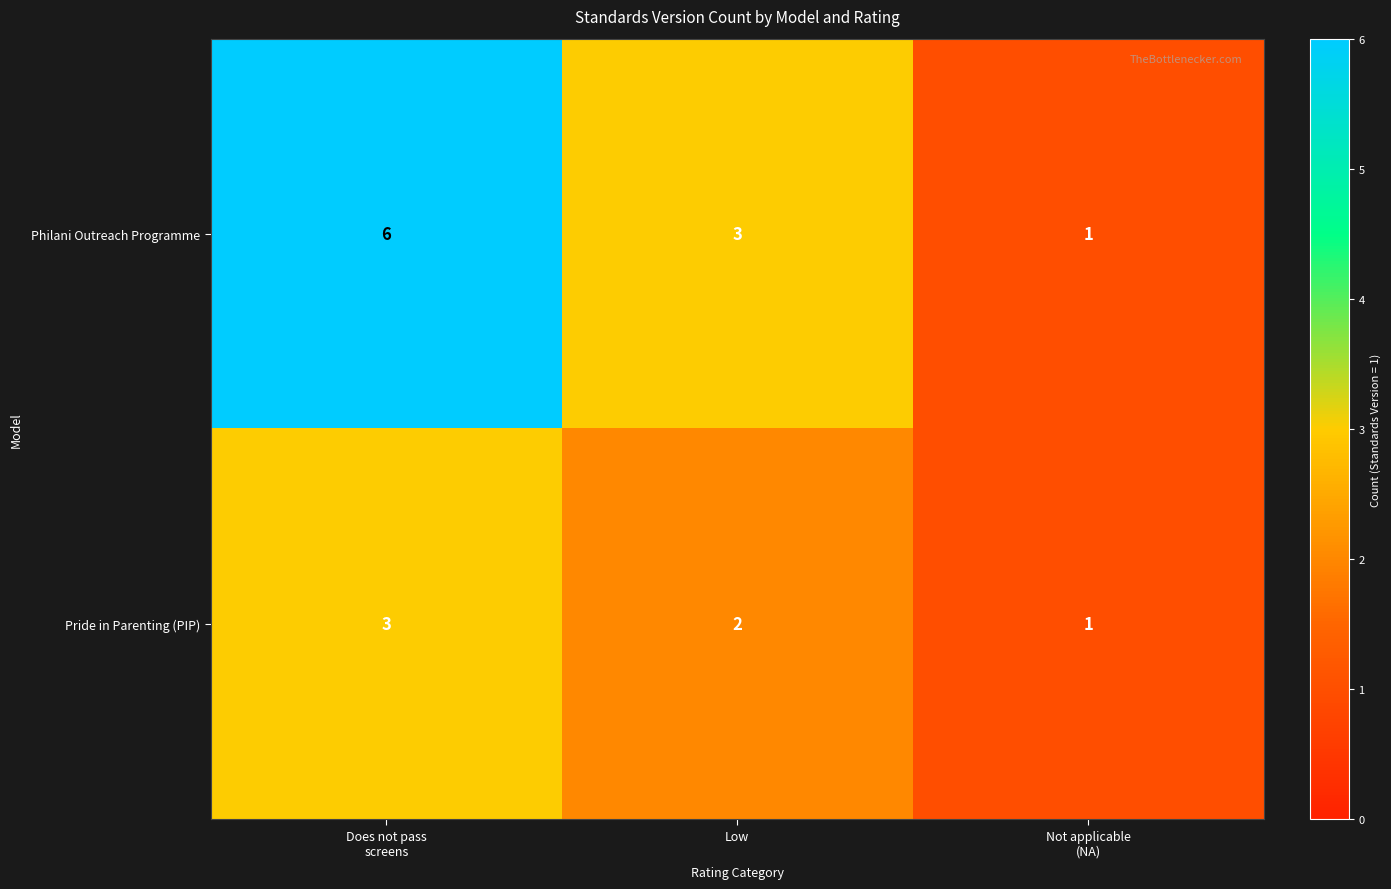

What is the difference between the maximum and minimum values in the Philani Outreach Programme series?

5